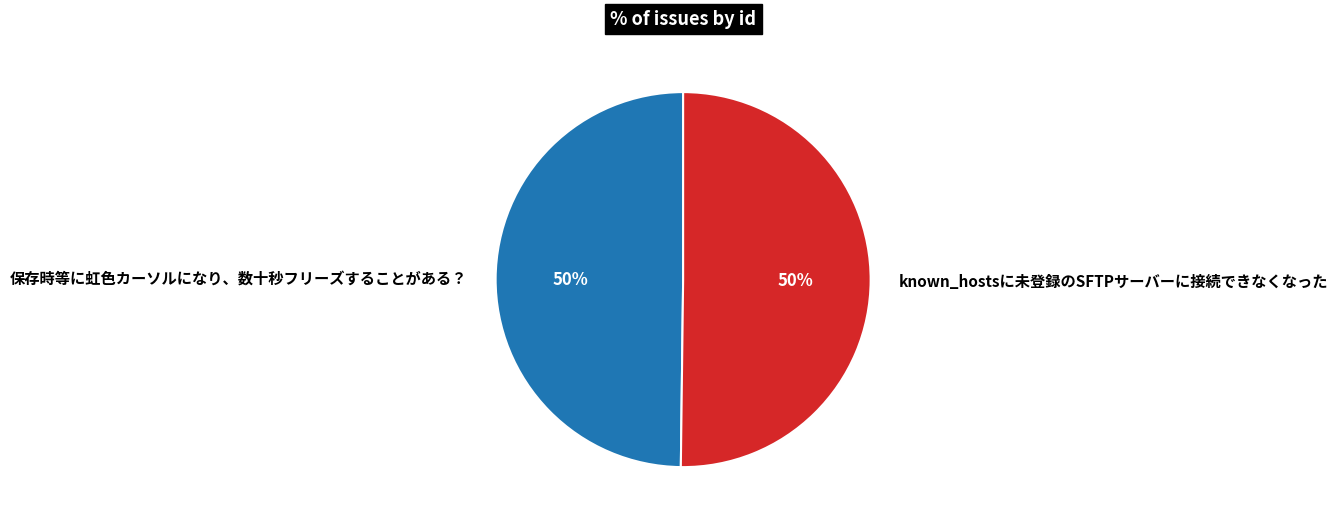

Count the number of slices in the pie.

2